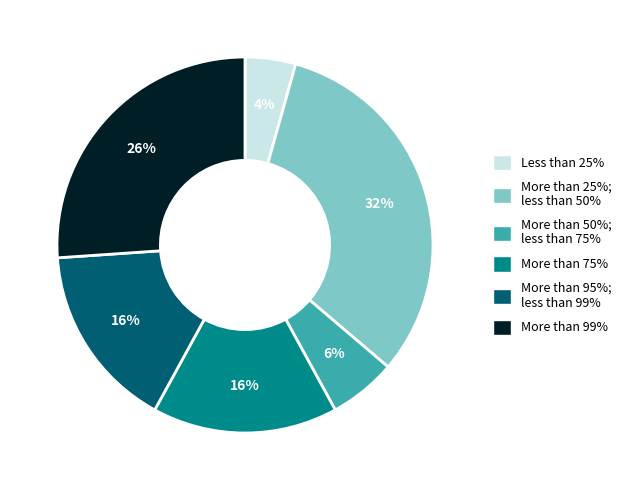

To the nearest percent, what is the difference between the largest and smallest slice percentages?

28%